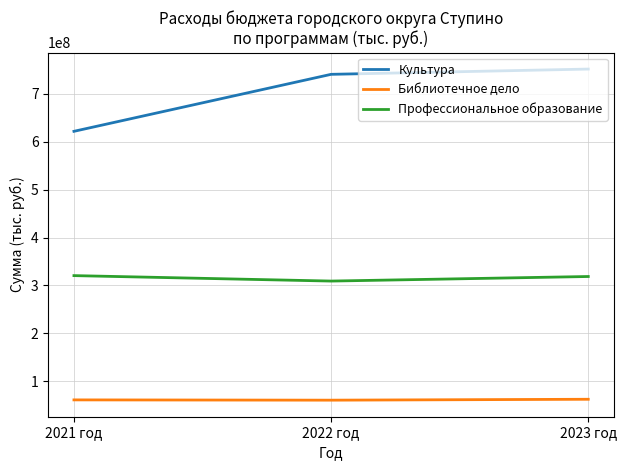

Rank the series by their average value, from highest to lowest.

Культура, Профессиональное образование, Библиотечное дело